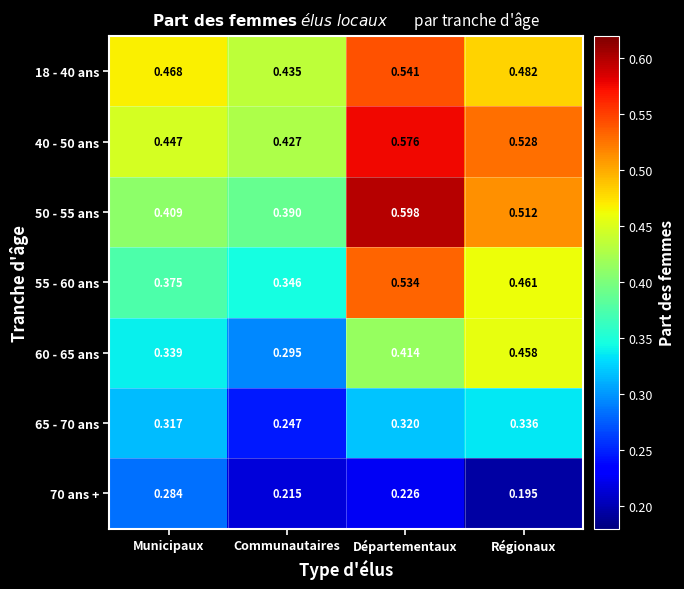

Which category has the lowest value across all series?

Régionaux